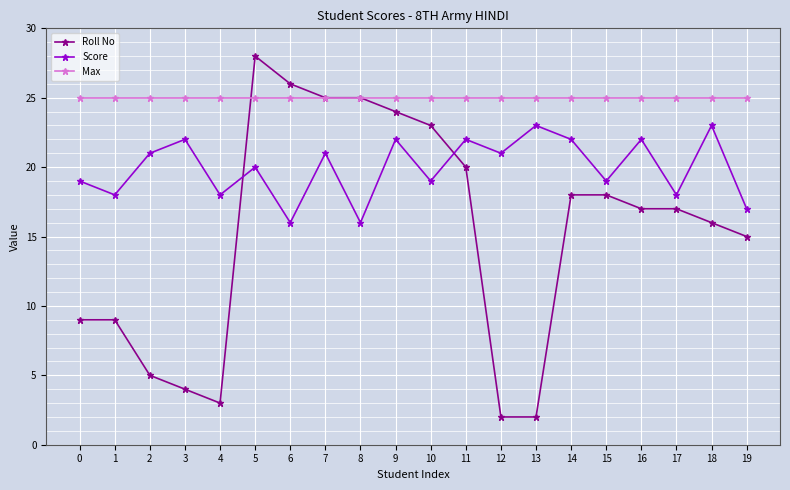

Is it true that Score equals 22 at 11?

True